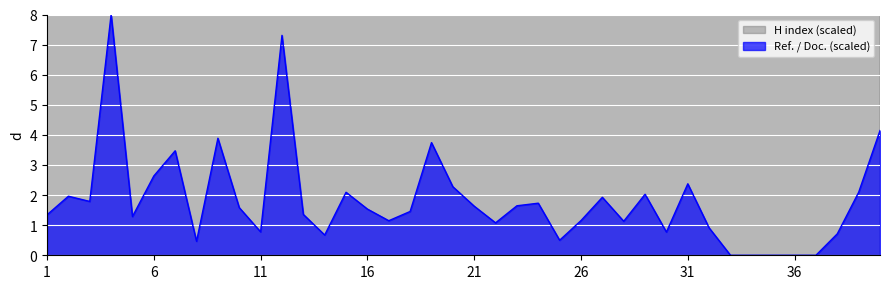

Reading left to right, list all the values displayed in this chart.

Ref. / Doc.: 1.3	2.0	1.8	8.0	1.3	2.6	3.5	0.5	3.9	1.6	0.8	7.3	1.4	0.7	2.1	1.5	1.1	1.5	3.7	2.3	1.6	1.1	1.6	1.7	0.5	1.2	1.9	1.1	2.0	0.8	2.4	0.9	0.0	0.0	0.0	0.0	0.0	0.7	2.1	4.1
H index: 277.0	171.2	115.0	81.0	198.6	56.2	104.5	116.3	88.8	69.2	103.2	81.0	27.4	39.2	61.4	104.5	44.4	75.8	100.6	73.2	48.3	91.5	51.0	35.3	60.1	61.4	64.0	31.4	22.2	39.2	48.3	31.4	18.3	9.1	9.1	13.1	36.6	19.6	32.7	11.8